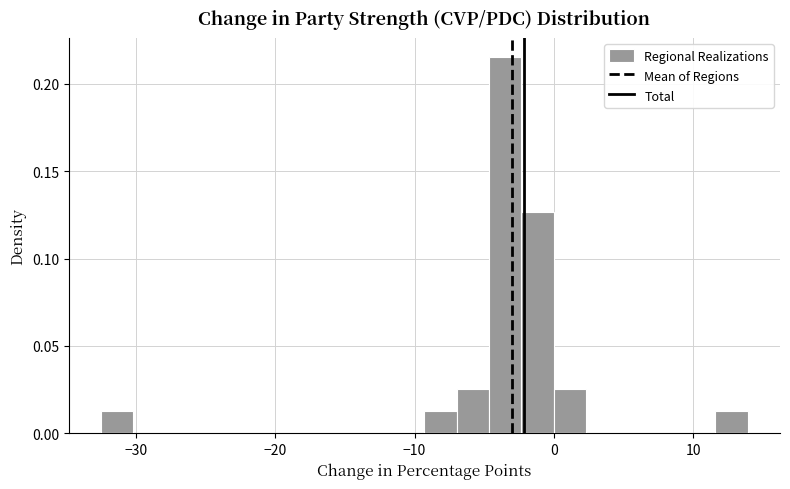

Around what value on the x-axis is the tallest bar? Give the approximate position of its centre, as read against the axis.

-3